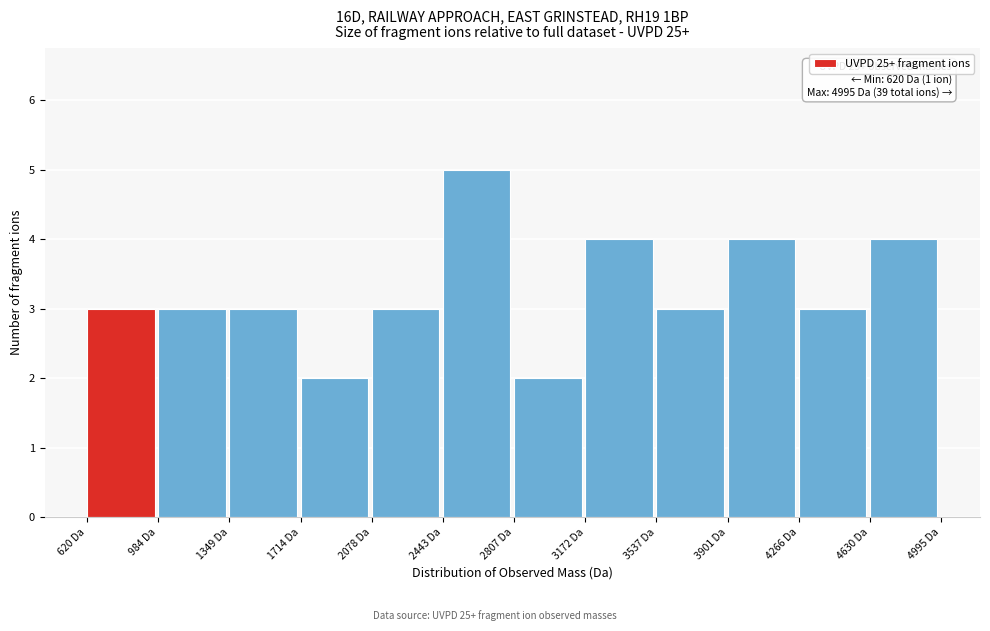

Which range on the x-axis has the tallest bar?

2450 to 2800